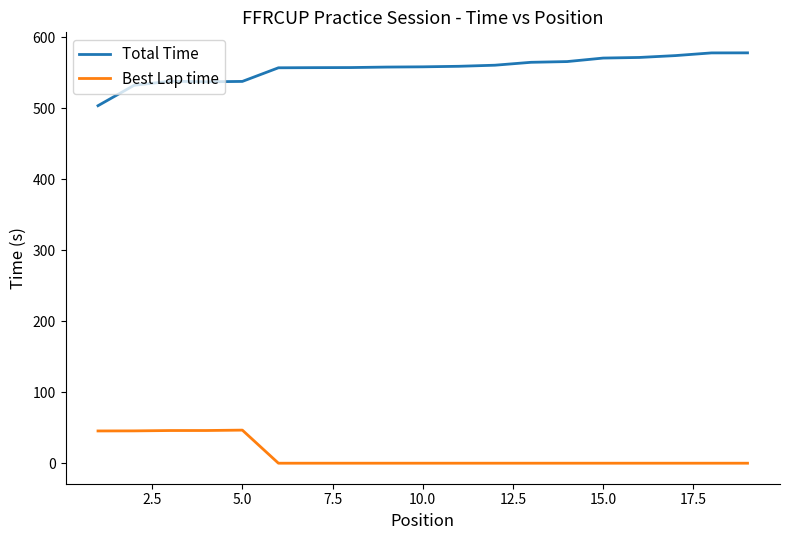

Which series has the largest total across all categories?

Total Time